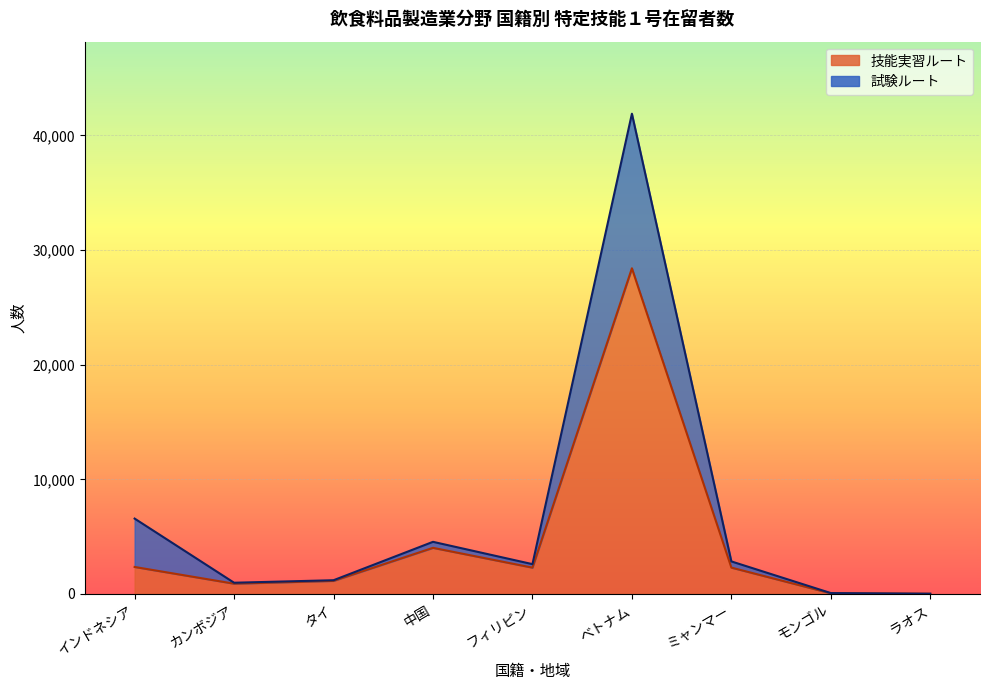

In 試験ルート, how many points are higher than both neighbors (excluding endpoints)?

2